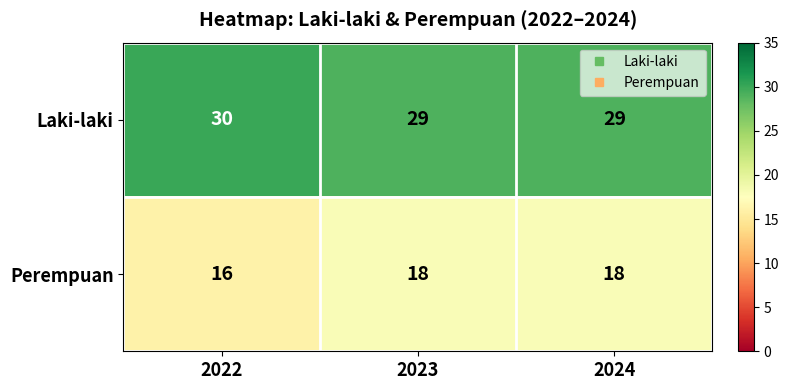

Which series has the largest total across all categories?

Laki-laki